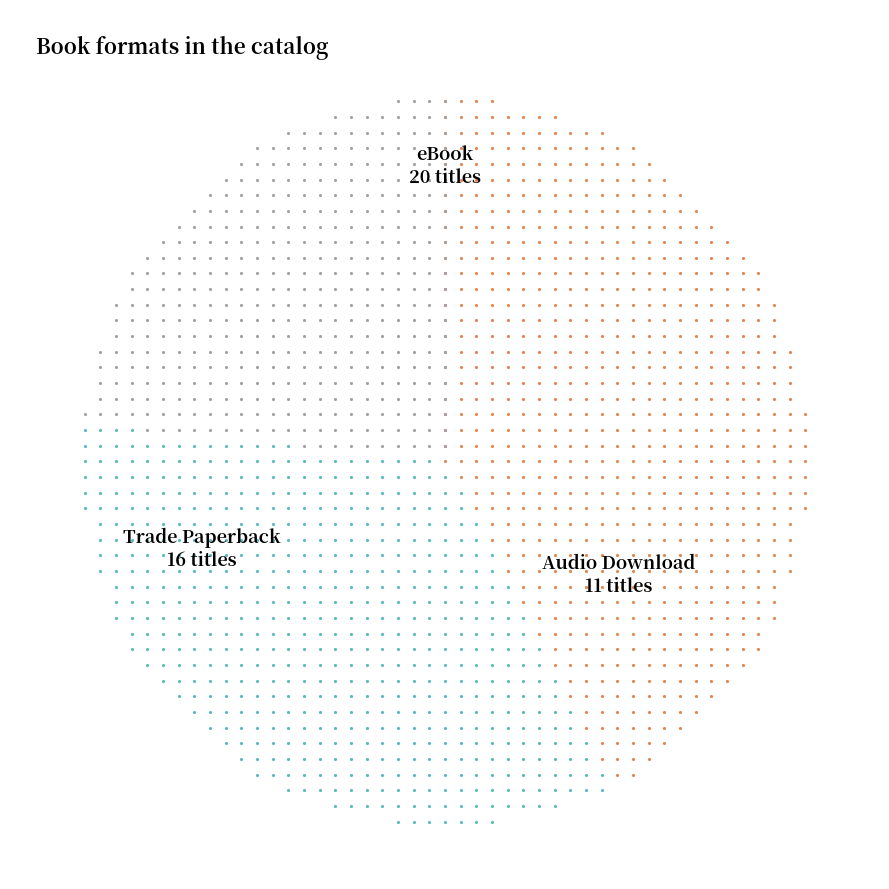

How many slices are in this pie chart?

3